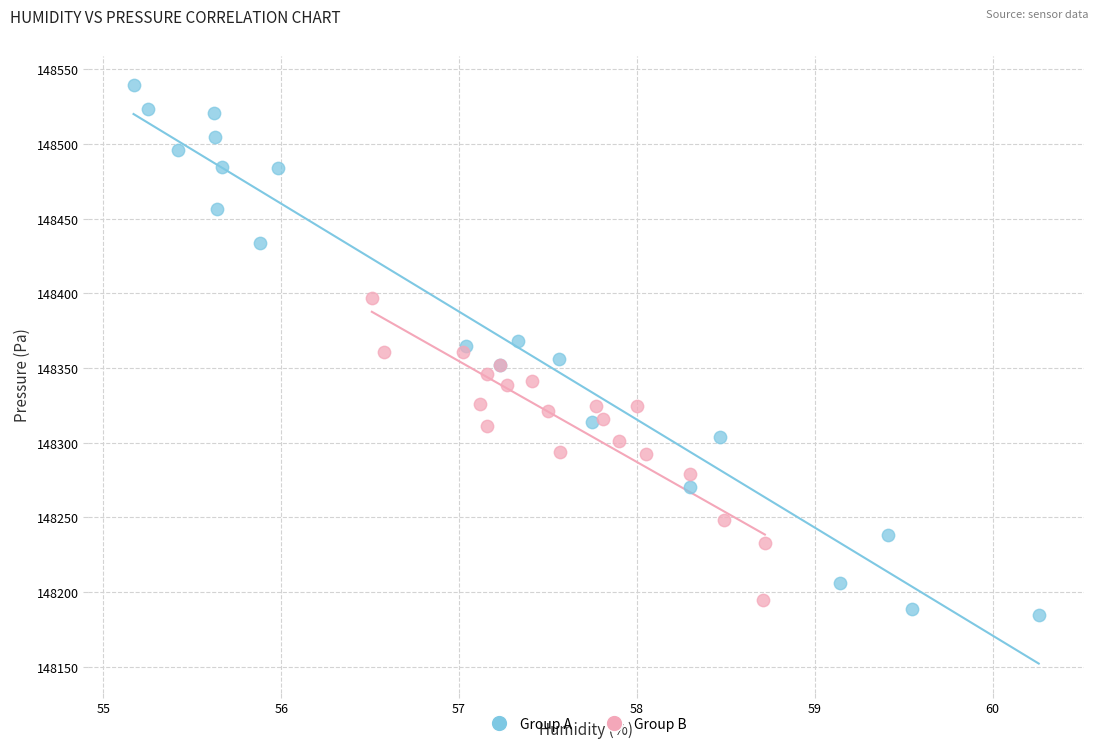

Which series reaches the maximum Y coordinate?

Group A